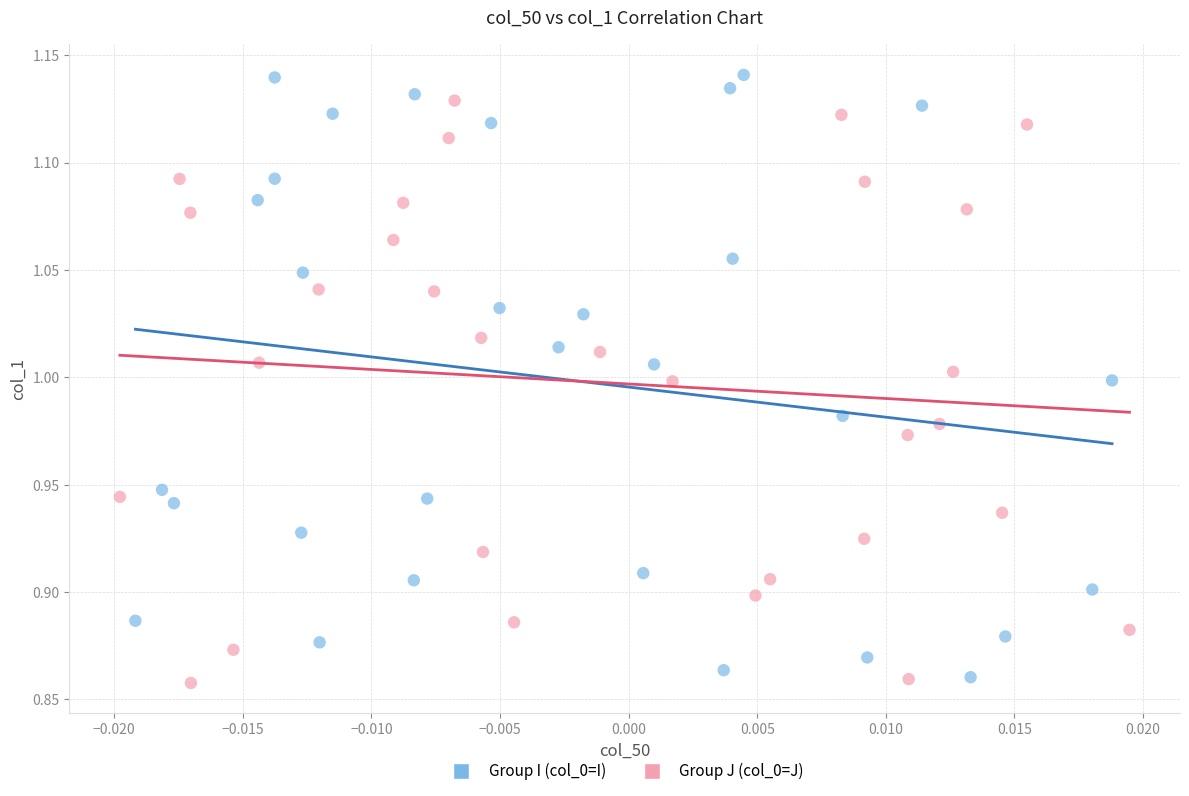

What are all the series names shown in the legend?

Group I (col_0=I), Group J (col_0=J)